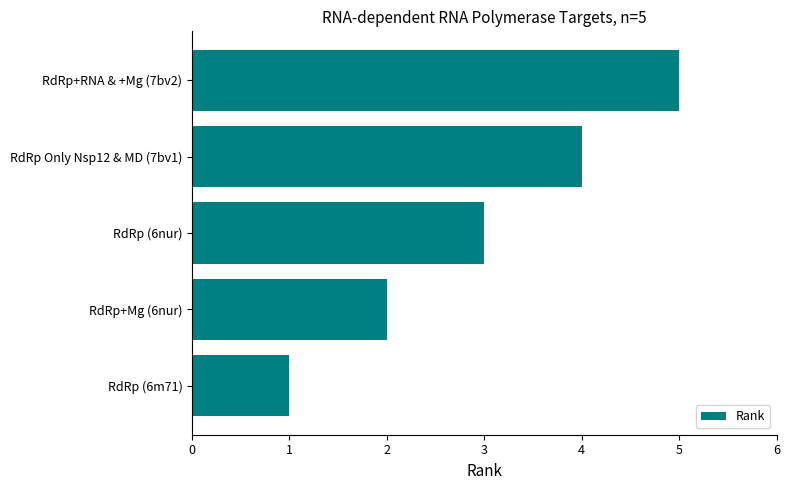

How many categories are shown in the chart?

5